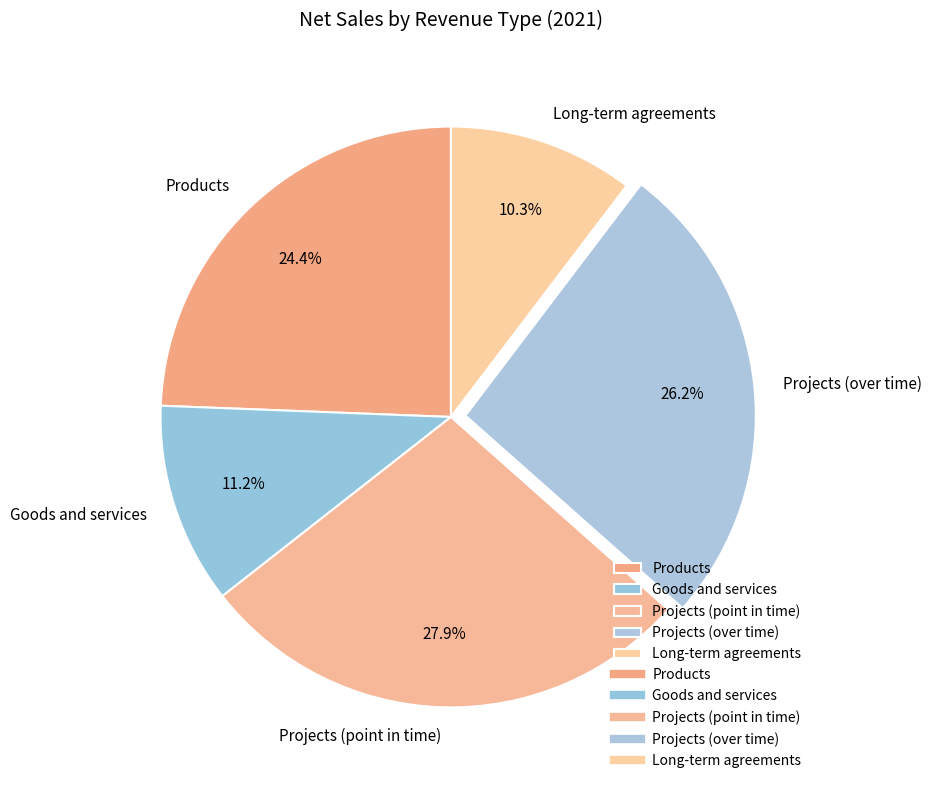

Which has a higher value, Long-term agreements or Projects (over time)?

Projects (over time)